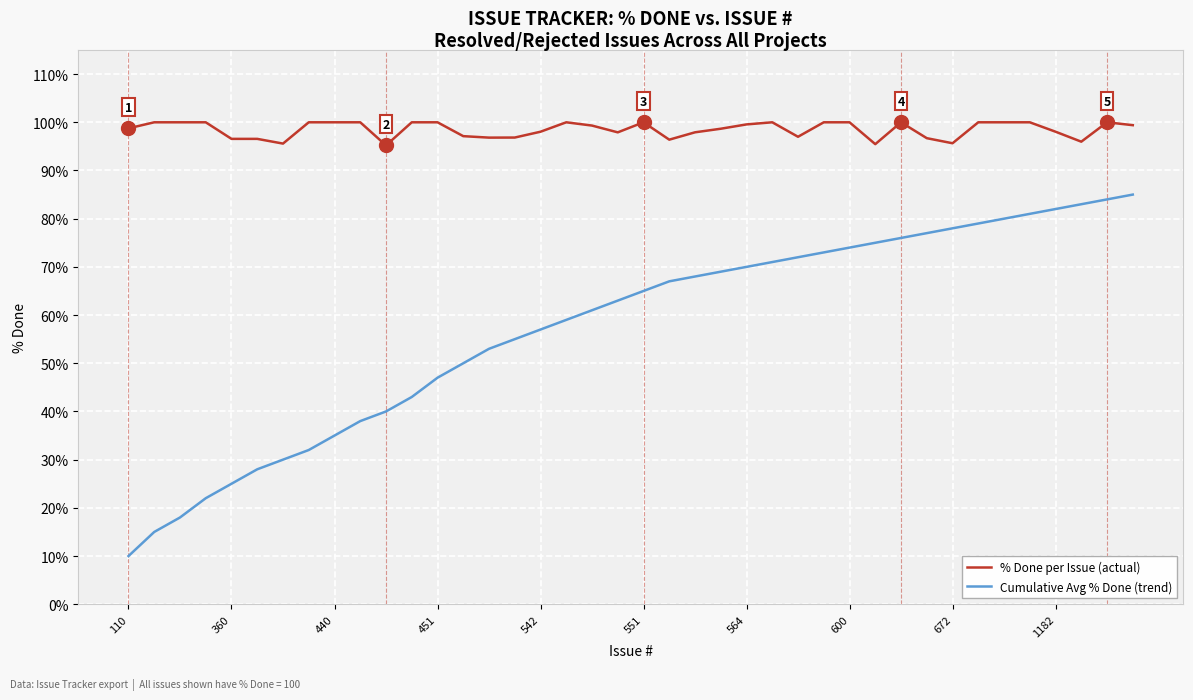

True or false: % Done per Issue (actual) and Cumulative Avg % Done (trend) cross at least once.

False